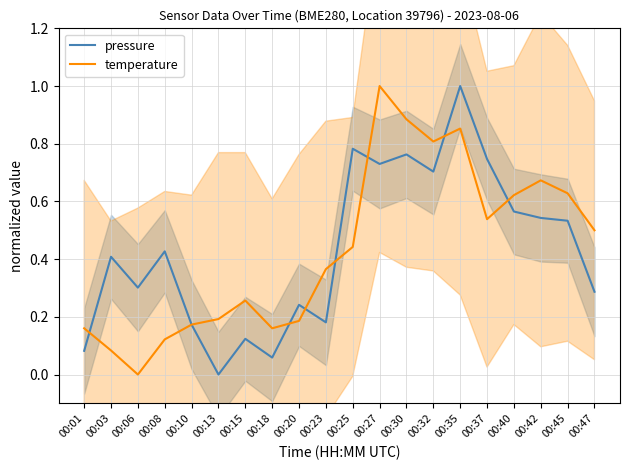

Reading left to right, what are all the values shown in this chart?

pressure: 0.1	0.4	0.3	0.4	0.2	0.0	0.1	0.1	0.2	0.2	0.8	0.7	0.8	0.7	1.0	0.7	0.6	0.5	0.5	0.3
temperature: 0.2	0.1	0.0	0.1	0.2	0.2	0.3	0.2	0.2	0.4	0.4	1.0	0.9	0.8	0.9	0.5	0.6	0.7	0.6	0.5